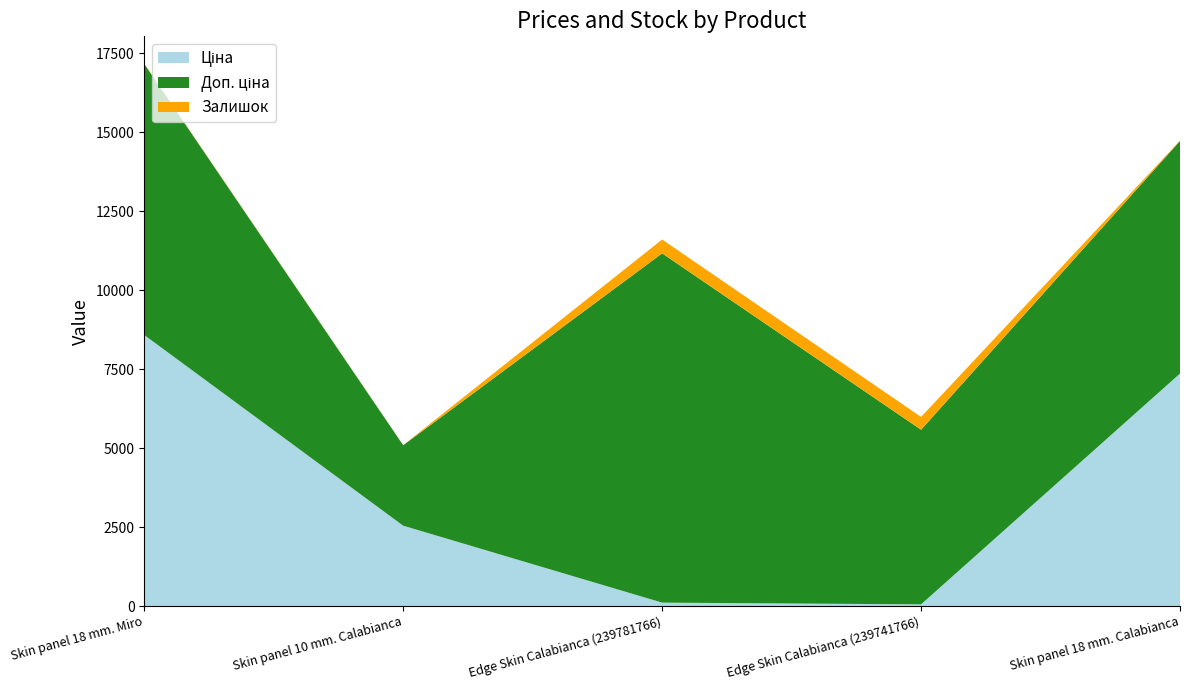

Reading right to left, transcribe all the data shown in this chart.

Ціна: Skin panel 18 mm. Calabianca=7360.2	Edge Skin Calabianca (239741766)=55.3	Edge Skin Calabianca (239781766)=110.5	Skin panel 10 mm. Calabianca=2545.8	Skin panel 18 mm. Miro=8581.1
Доп. ціна: Skin panel 18 mm. Calabianca=7360.2	Edge Skin Calabianca (239741766)=5528.0	Edge Skin Calabianca (239781766)=11055.0	Skin panel 10 mm. Calabianca=2546.0	Skin panel 18 mm. Miro=8581.1
Залишок: Skin panel 18 mm. Calabianca=11.0	Edge Skin Calabianca (239741766)=404.0	Edge Skin Calabianca (239781766)=437.0	Skin panel 10 mm. Calabianca=3.0	Skin panel 18 mm. Miro=12.0